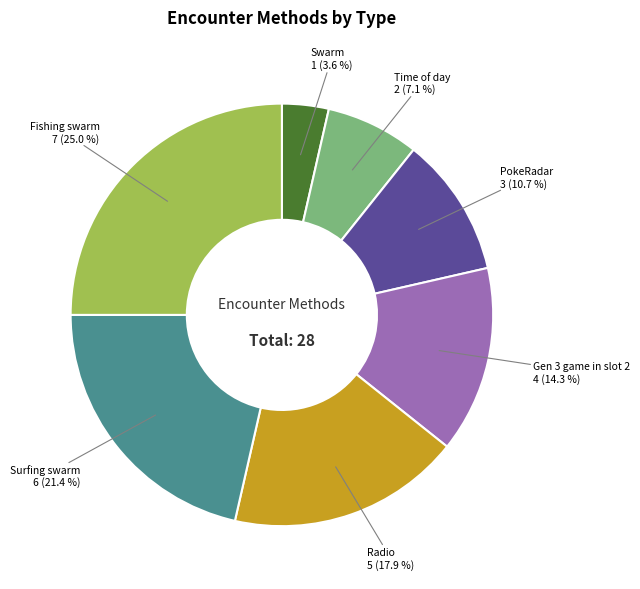

True or false: Swarm accounts for 4% of the total.

True